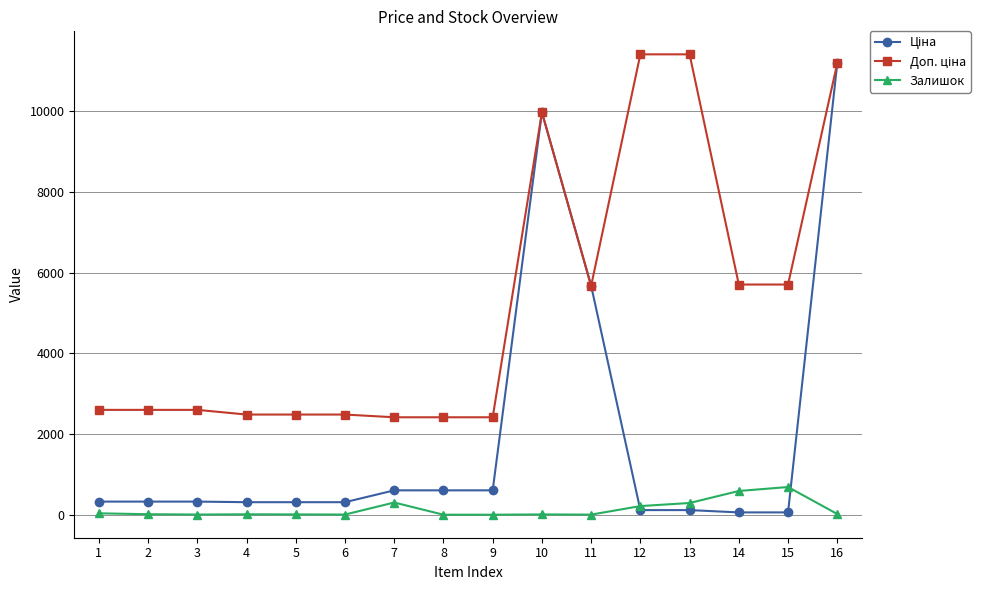

True or false: Залишок has more than 2 interior local peaks.

True